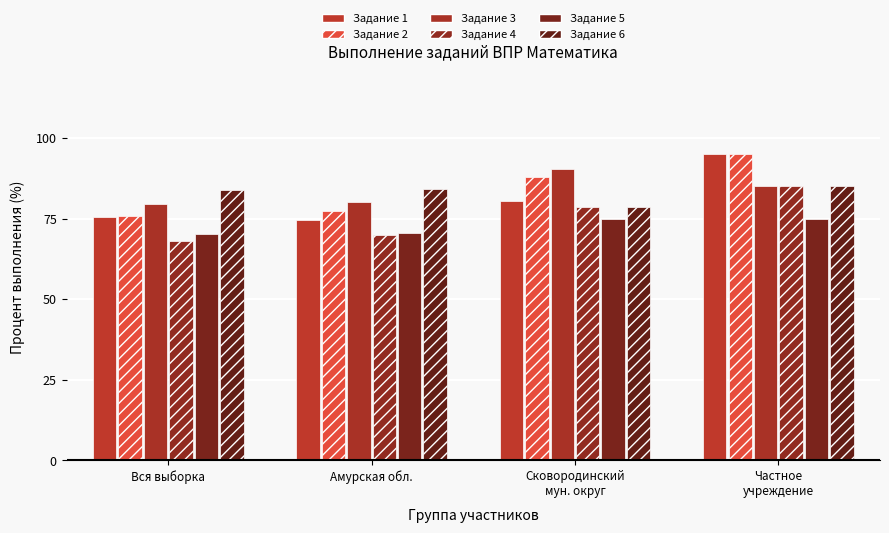

Reading left to right, list all the values displayed in this chart.

col_5 (Задание 1): Вся выборка=75.5	Амурская обл.=74.5	Сковородинский
мун. округ=80.4	Частное
учреждение=95.0
col_6 (Задание 2): Вся выборка=75.8	Амурская обл.=77.2	Сковородинский
мун. округ=88.0	Частное
учреждение=95.0
col_7 (Задание 3): Вся выборка=79.7	Амурская обл.=80.1	Сковородинский
мун. округ=90.5	Частное
учреждение=85.0
col_8 (Задание 4): Вся выборка=68.0	Амурская обл.=69.8	Сковородинский
мун. округ=78.5	Частное
учреждение=85.0
col_9 (Задание 5): Вся выборка=70.3	Амурская обл.=70.6	Сковородинский
мун. округ=74.9	Частное
учреждение=75.0
col_10 (Задание 6): Вся выборка=84.0	Амурская обл.=84.1	Сковородинский
мун. округ=78.5	Частное
учреждение=85.0